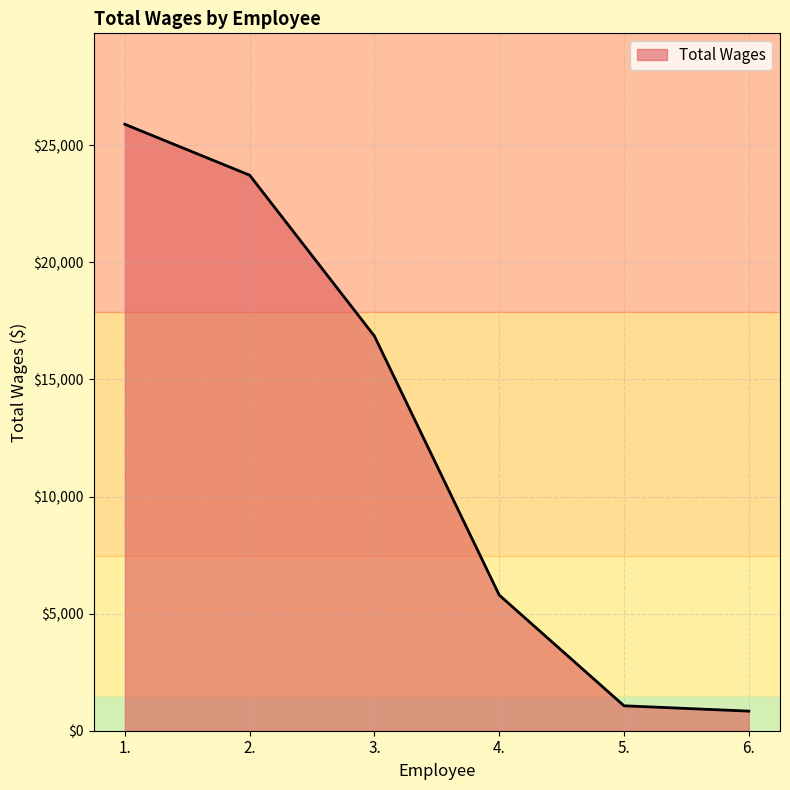

What is the average value?

12359.2